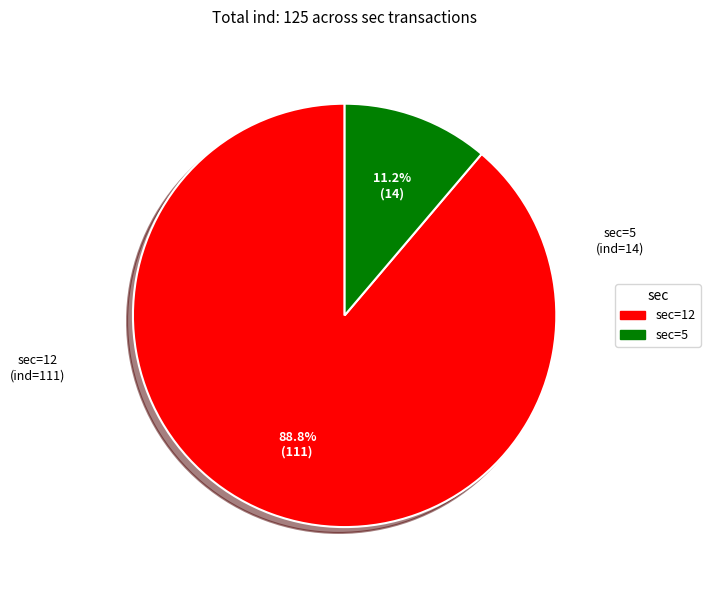

Does any single category account for the majority?

Yes